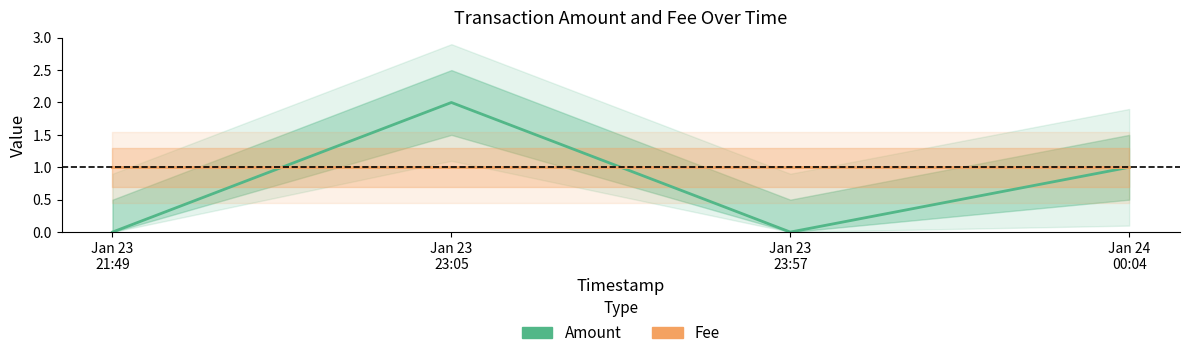

What is the sum of the Amount values at Jan 23
23:05 and Jan 24
00:04?

3